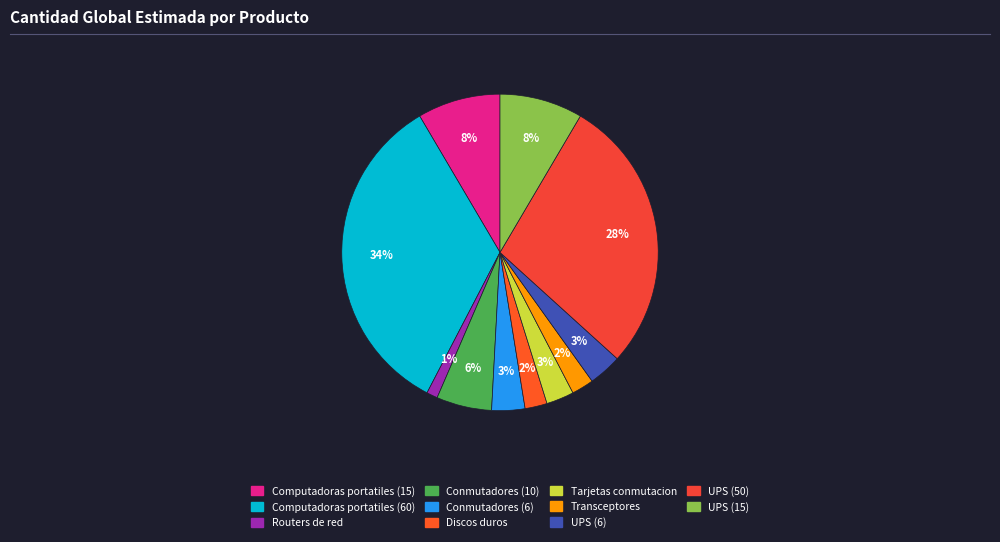

How much of the chart is everything except Discos duros?

97.7%